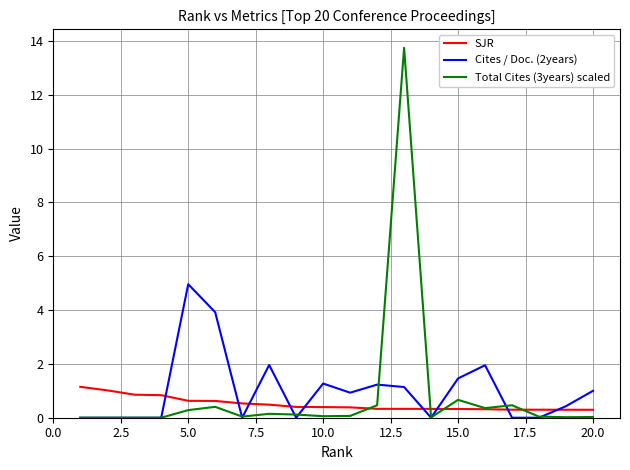

What are all the series names shown in the legend?

SJR, Cites / Doc. (2years), Total Cites (3years) scaled